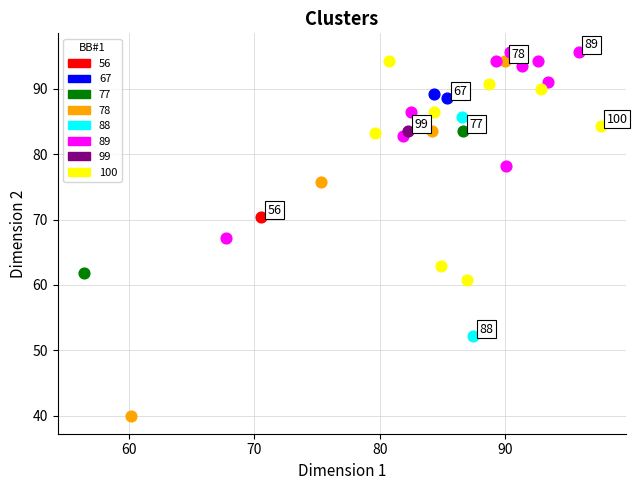

What are all the series names shown in the legend?

56, 67, 77, 78, 88, 89, 99, 100